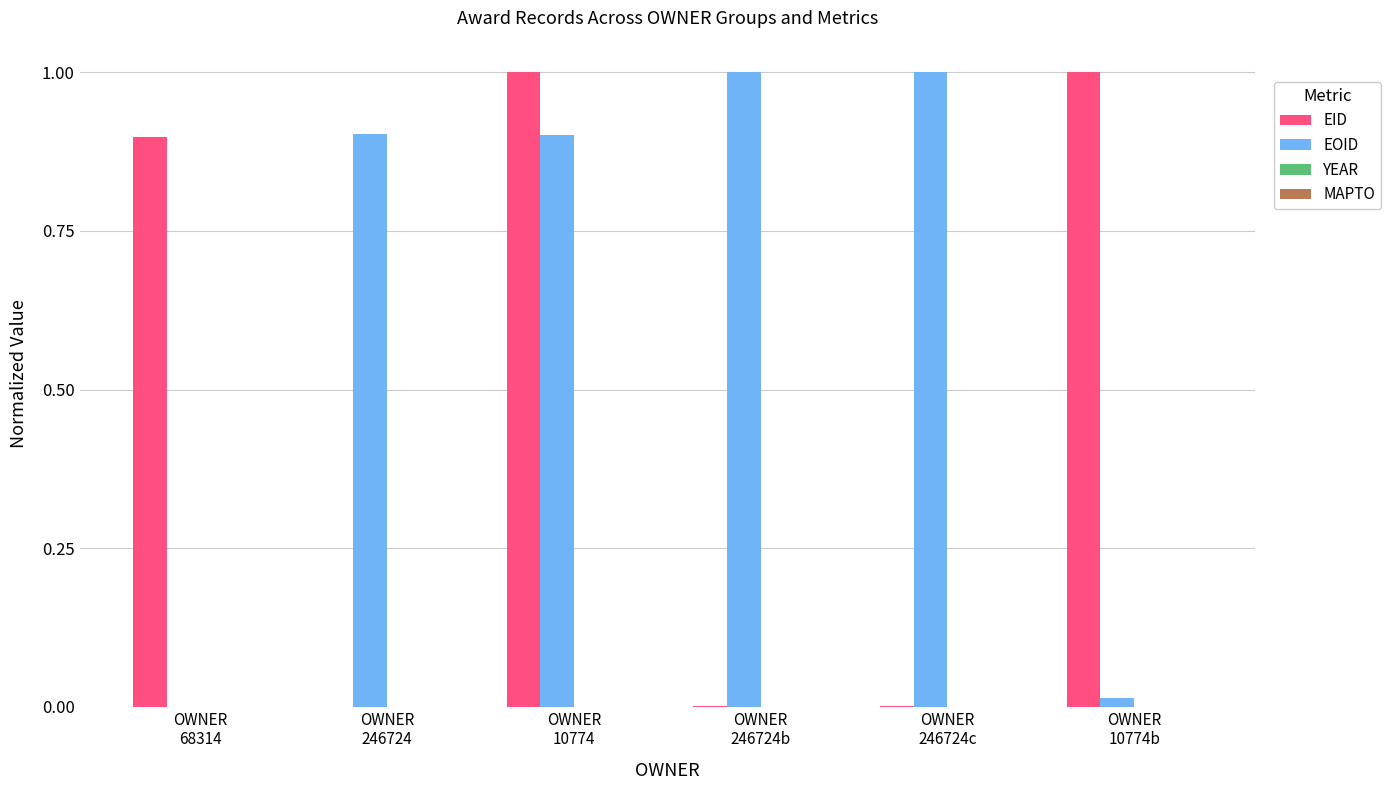

What is the average value of the EID series?

0.5